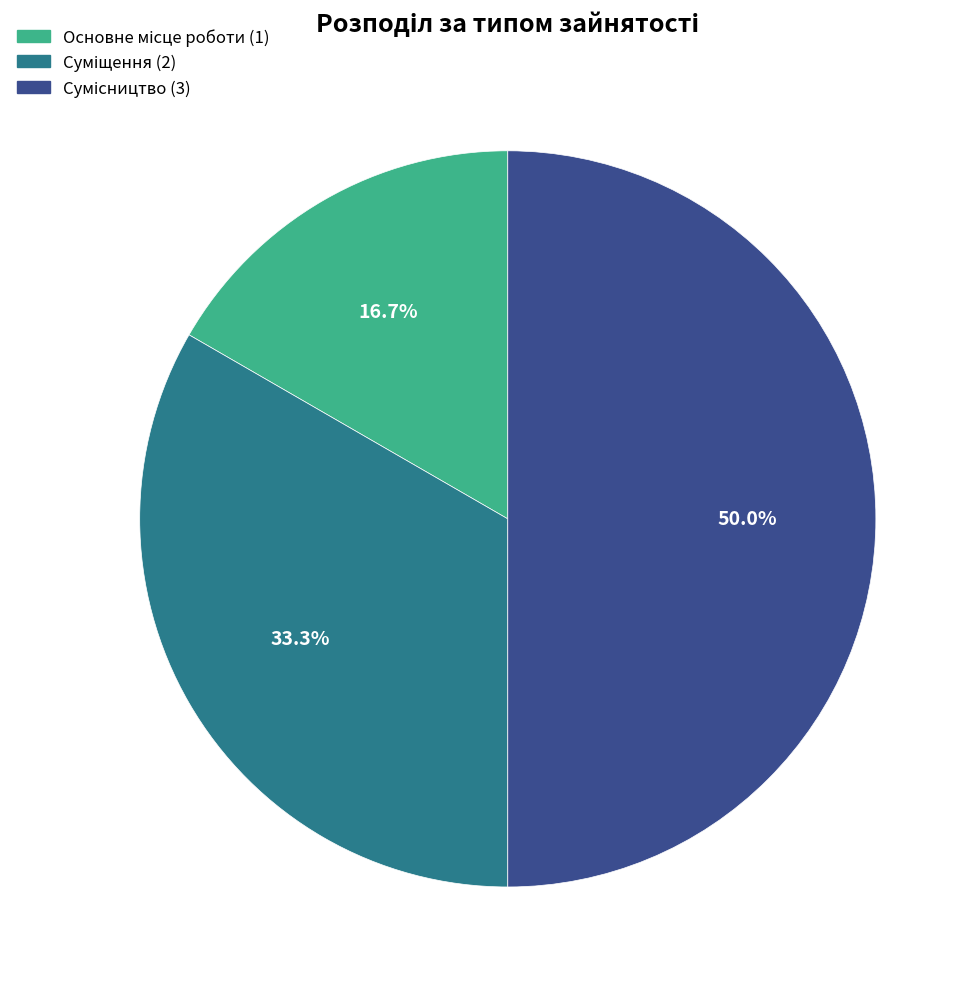

How many segments does this pie chart have?

3